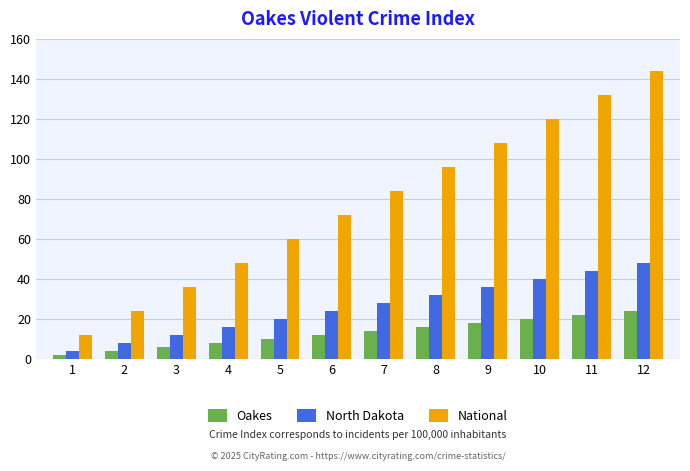

Reading right to left, extract all data points from this chart.

Oakes: 12=24	11=22	10=20	9=18	8=16	7=14	6=12	5=10	4=8	3=6	2=4	1=2
North Dakota: 12=48	11=44	10=40	9=36	8=32	7=28	6=24	5=20	4=16	3=12	2=8	1=4
National: 12=144	11=132	10=120	9=108	8=96	7=84	6=72	5=60	4=48	3=36	2=24	1=12